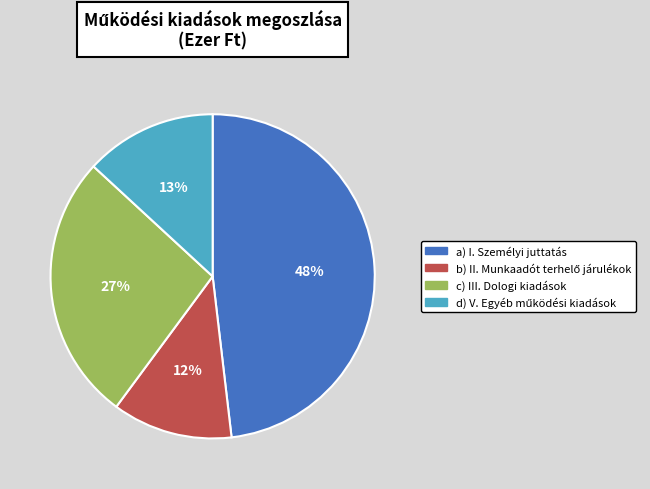

To the nearest percent, what is the difference between the largest and smallest slice percentages?

36%